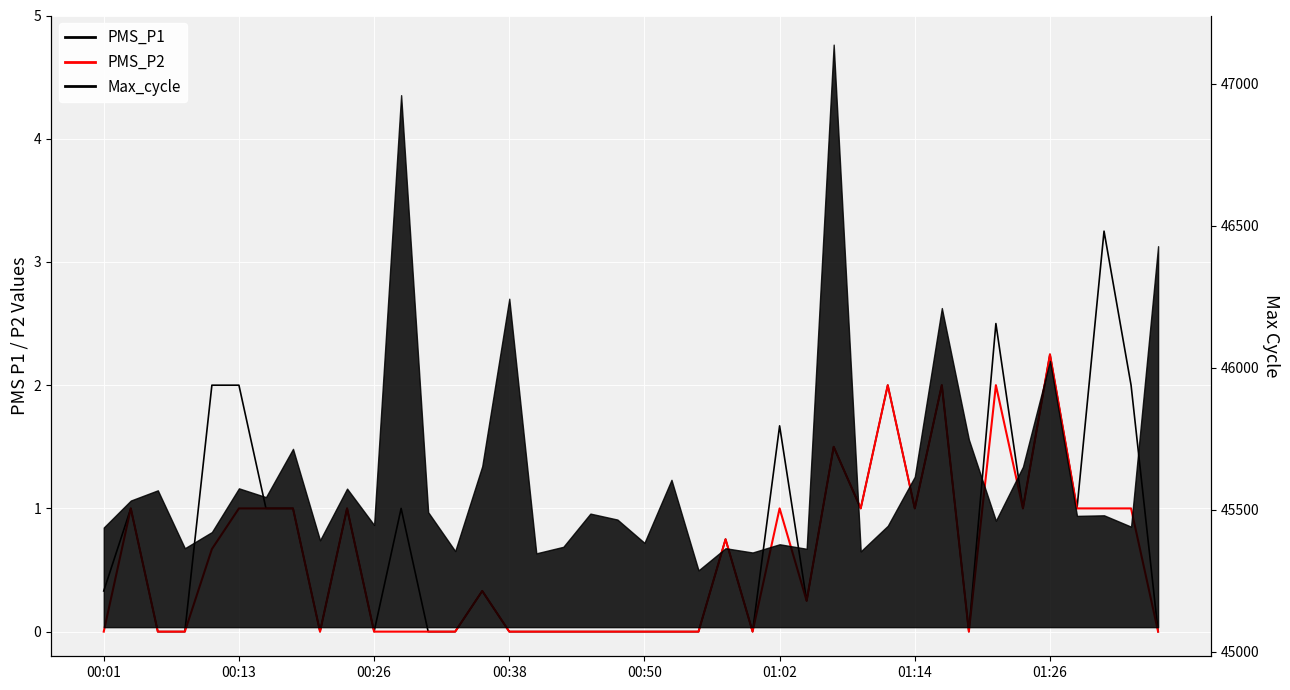

How many categories are shown in the chart?

40